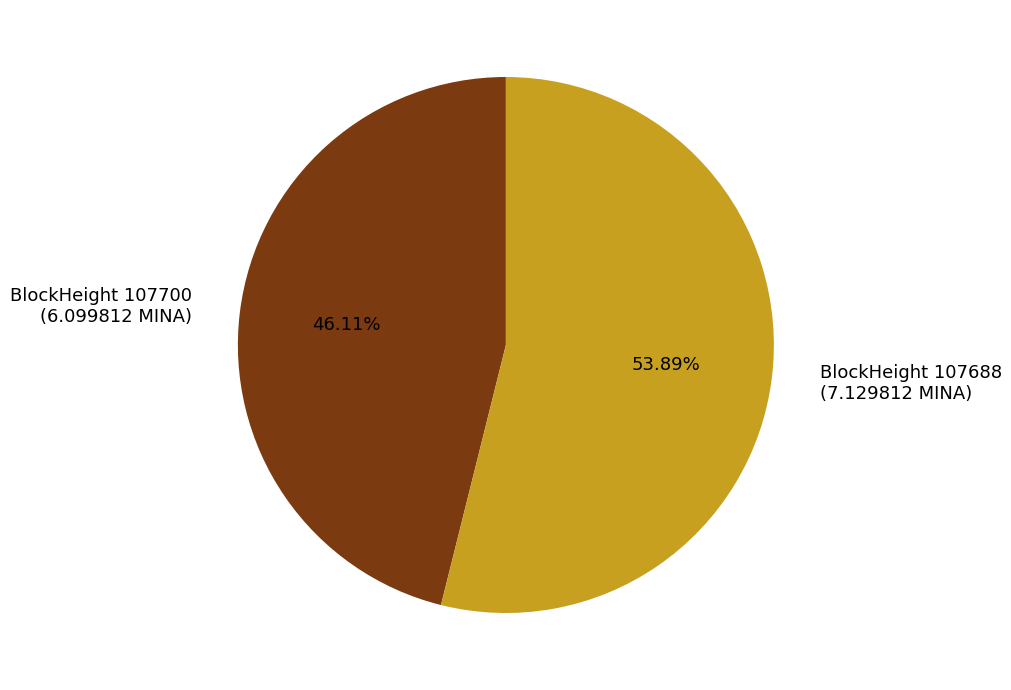

Count the number of slices in the pie.

2